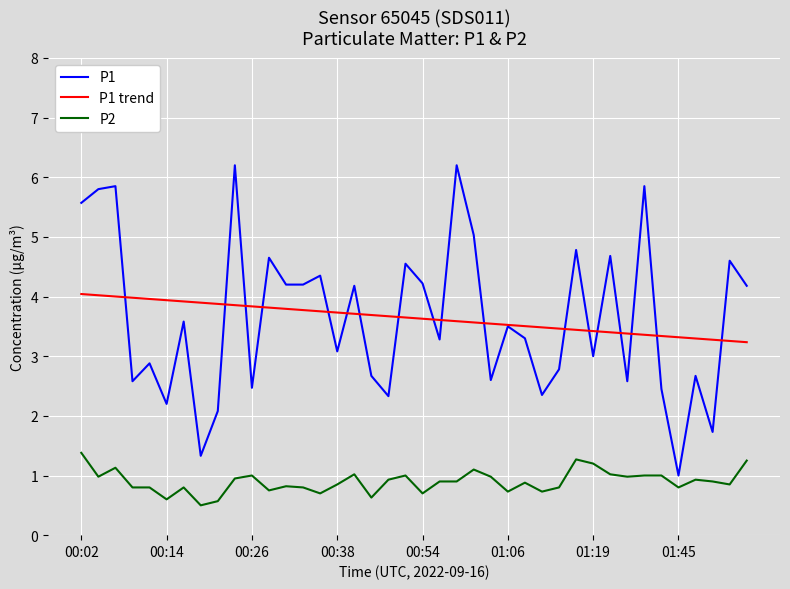

List the series in order of their peak value, lowest first.

P2, P1 trend, P1